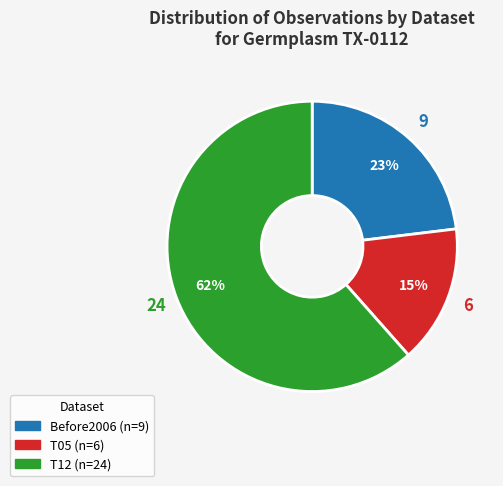

To the nearest percent, what is the average slice percentage?

33%